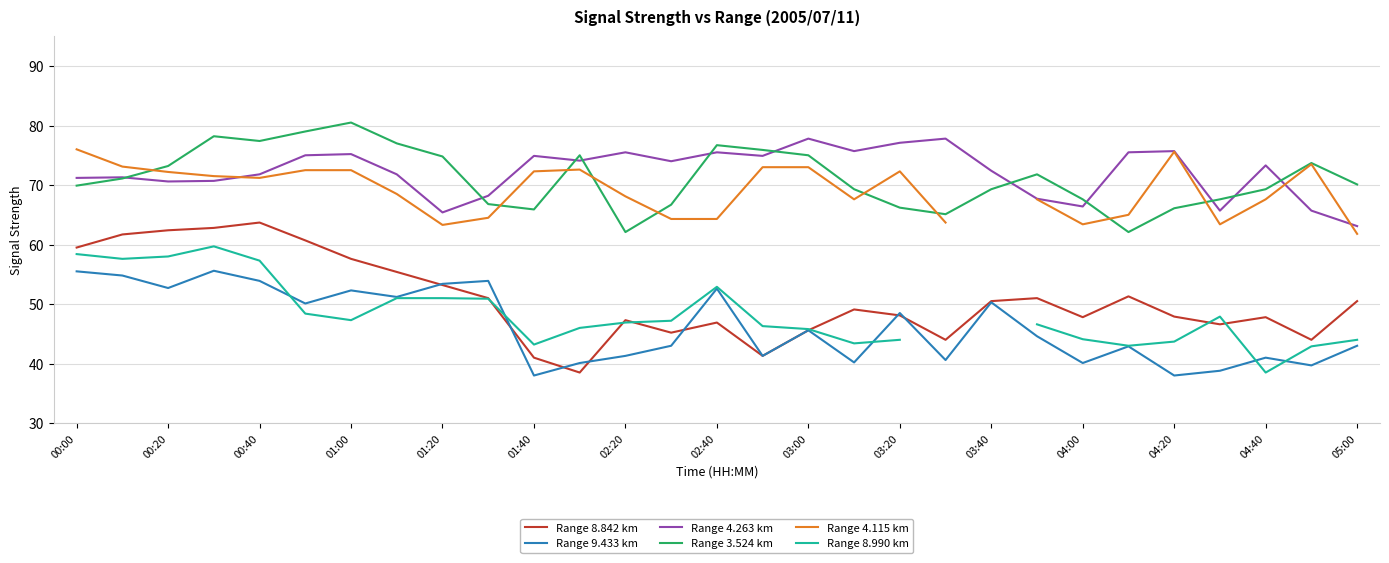

The Range 3.524 km series shows 130.5 at 00:20. True or false?

False